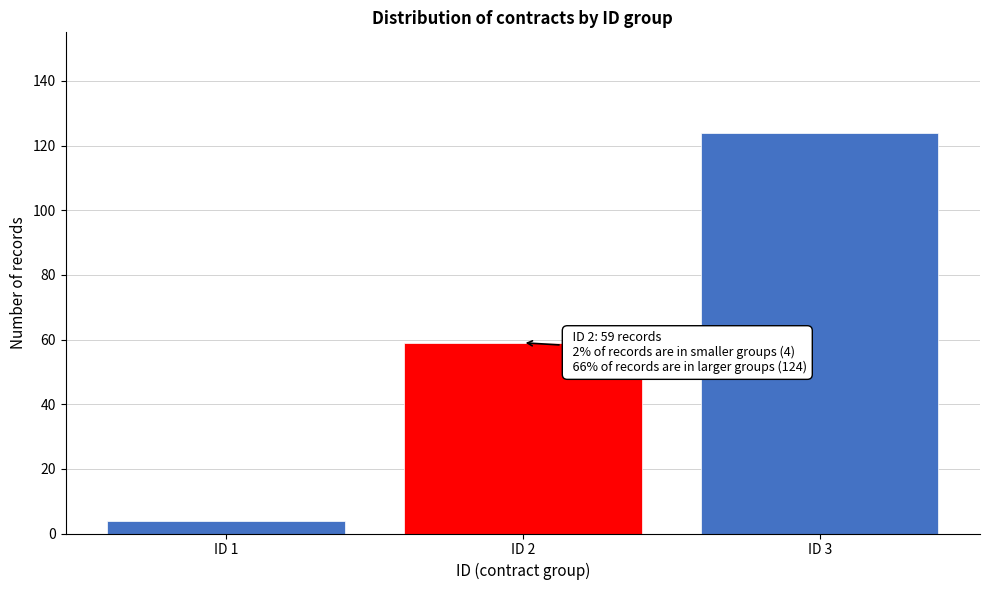

Reading right to left, what are all the values shown in this chart?

124	59	4